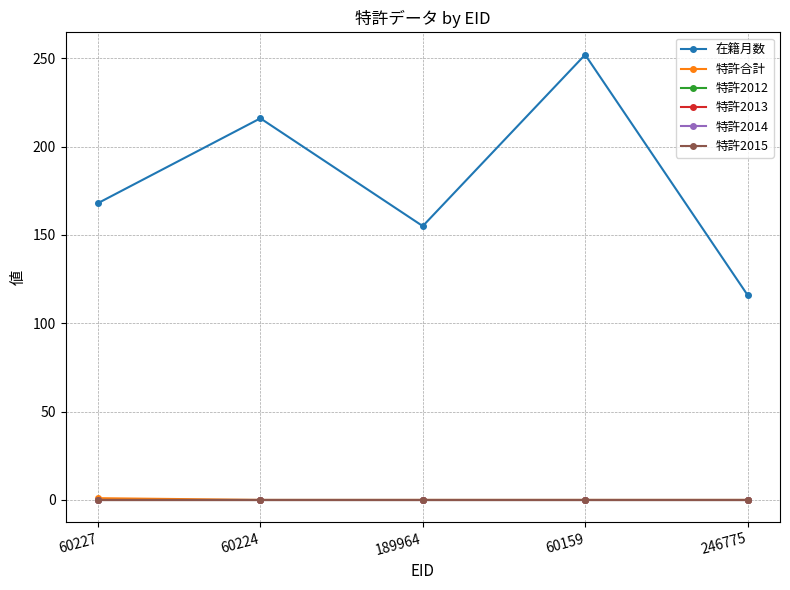

True or false: 特許合計 has a value of 0 at 189964.

True